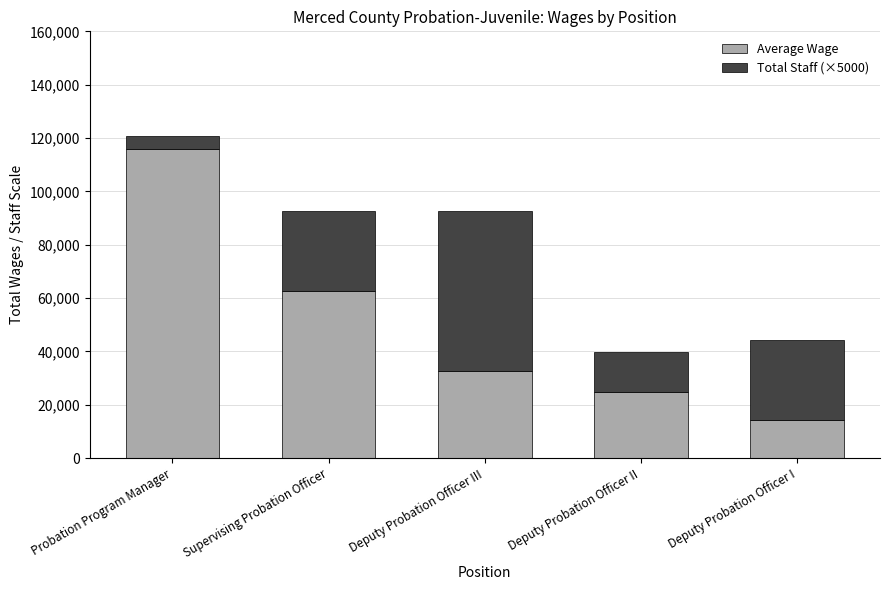

At which category is the sum across all series the highest?

Probation Program Manager